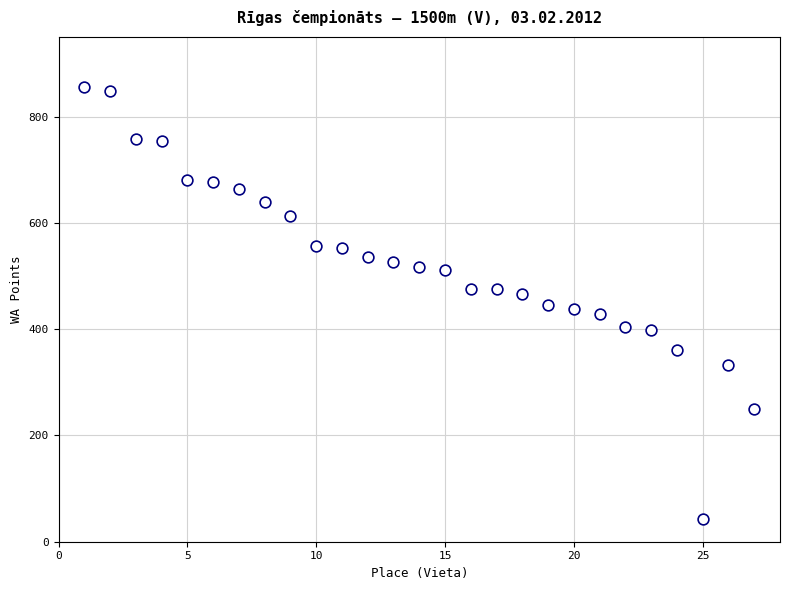

What is the range of Y values (max minus min)?

812